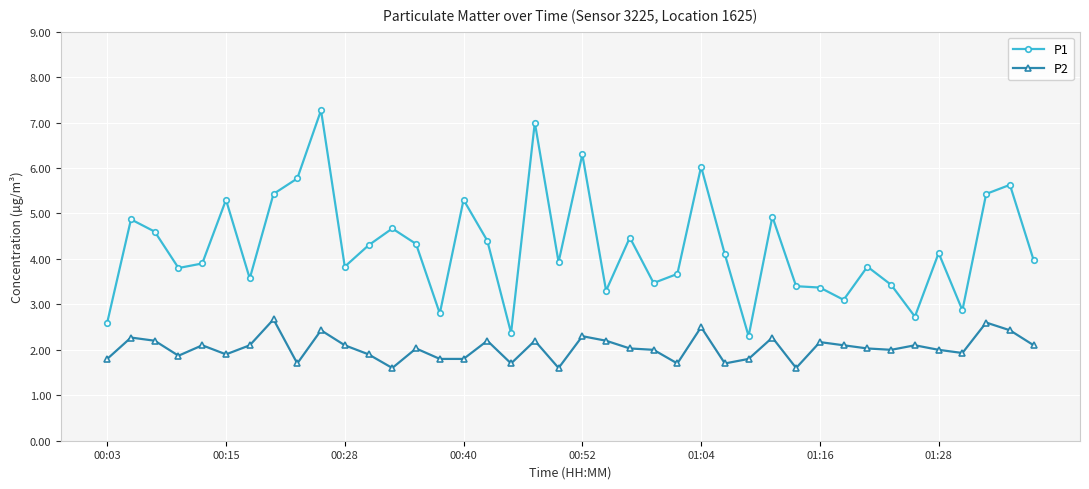

What is the minimum value shown in the chart?

1.6